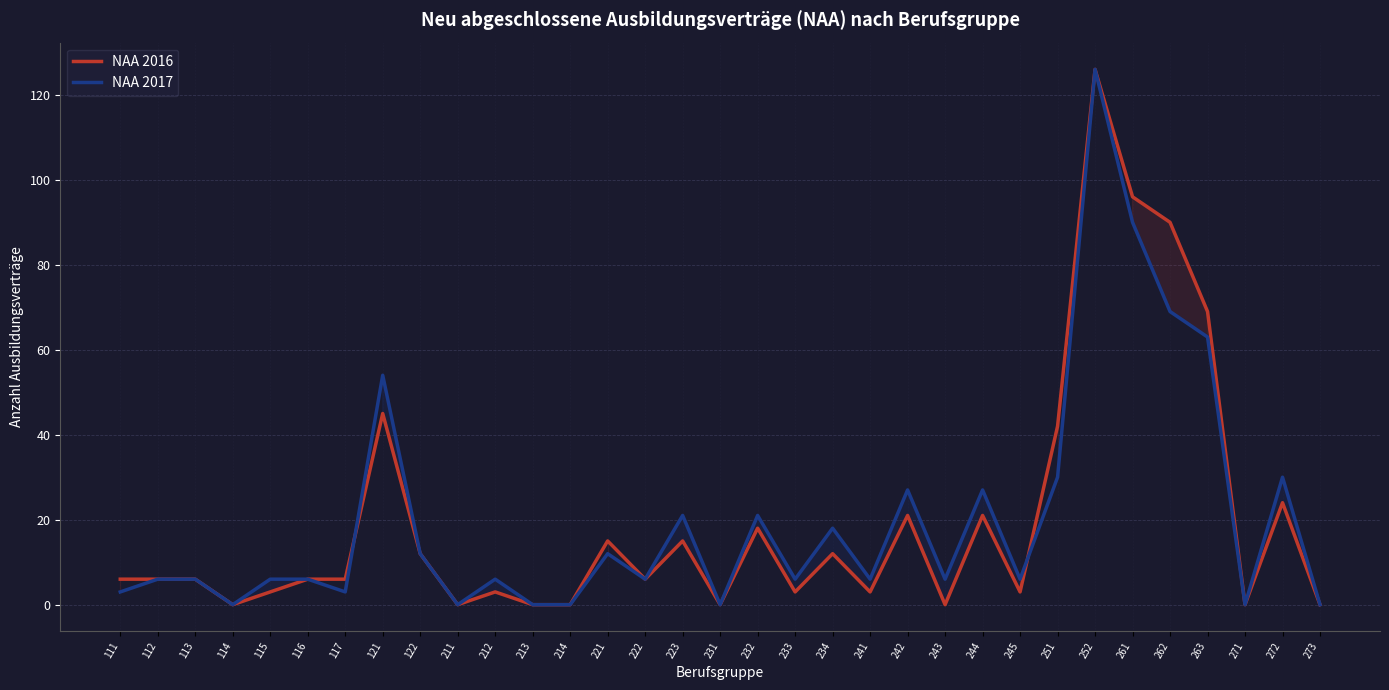

Does the chart have visible grid lines?

Yes